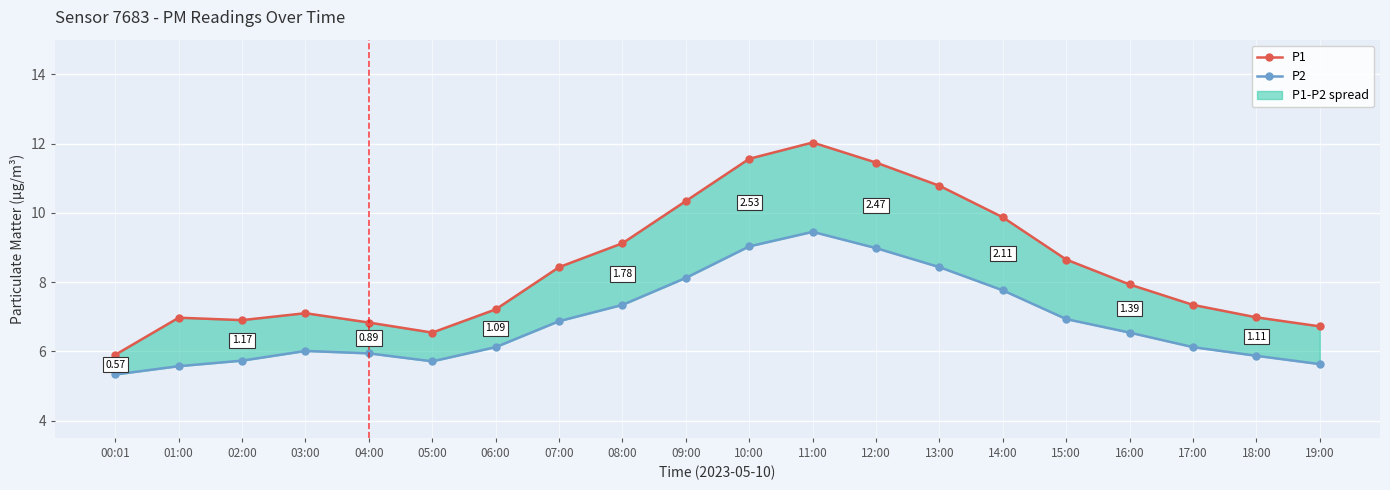

True or false: P2 and P1 intersect in this chart.

False